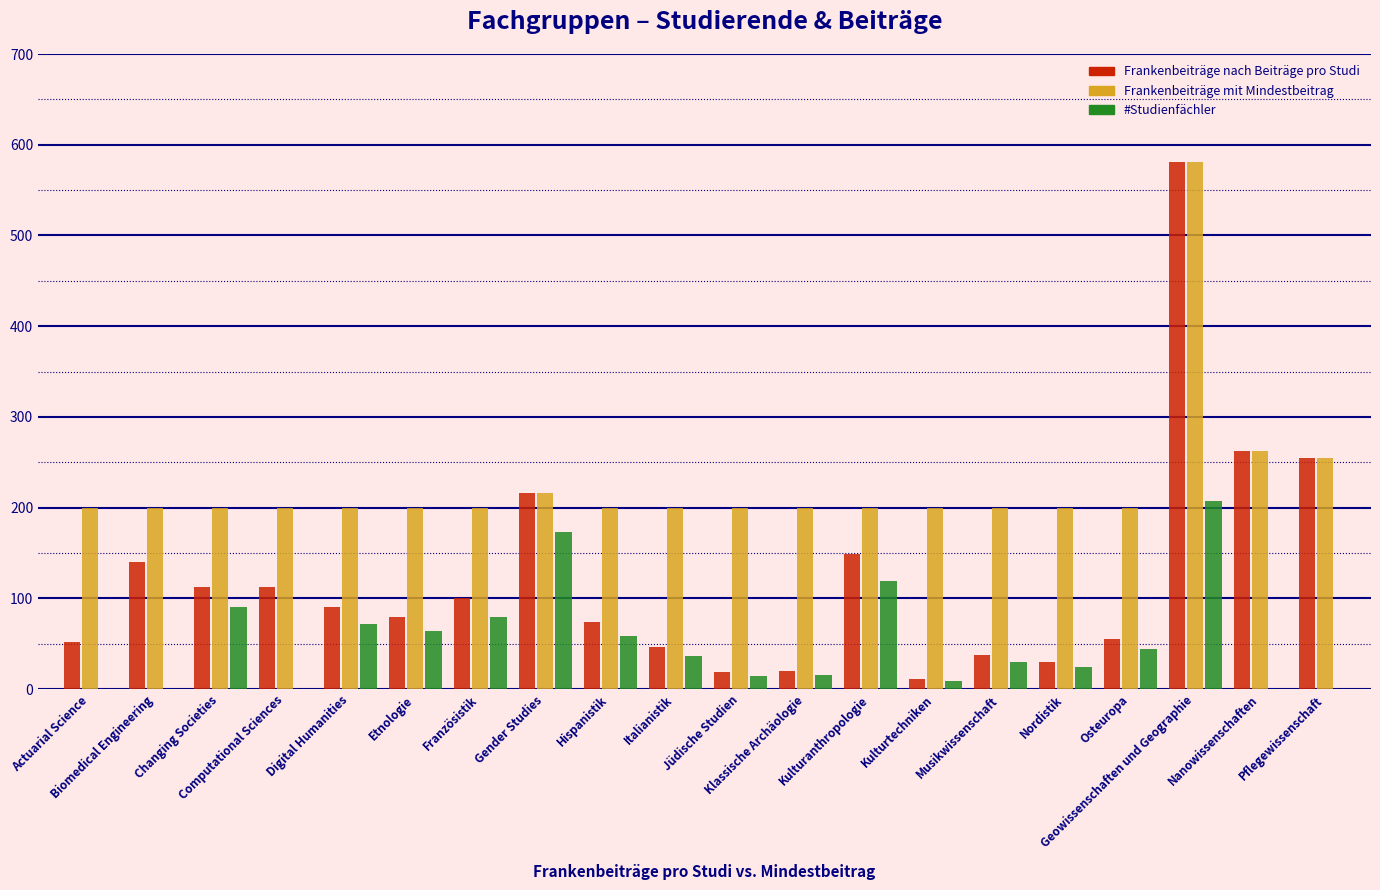

What is the difference between the second highest and second lowest values in the Frankenbeiträge nach Beiträge pro Studi series?

243.8